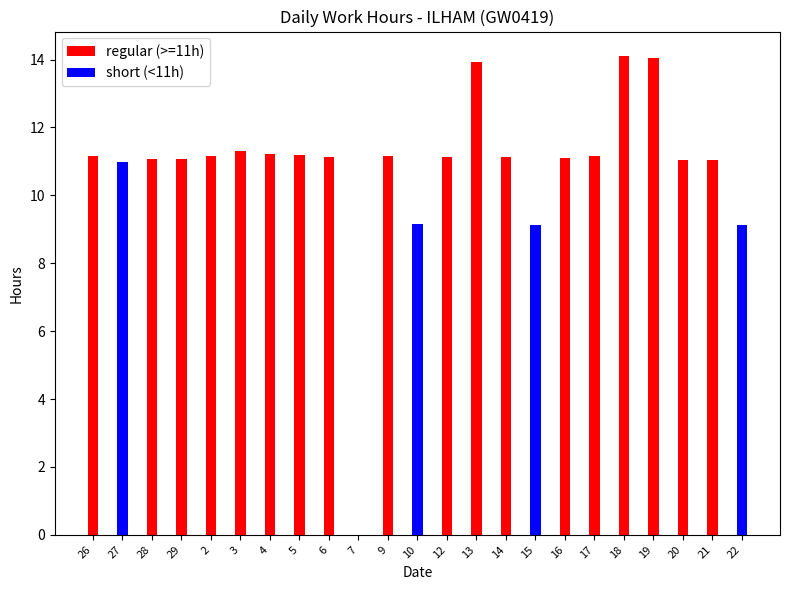

Which category has the highest value across all series?

18